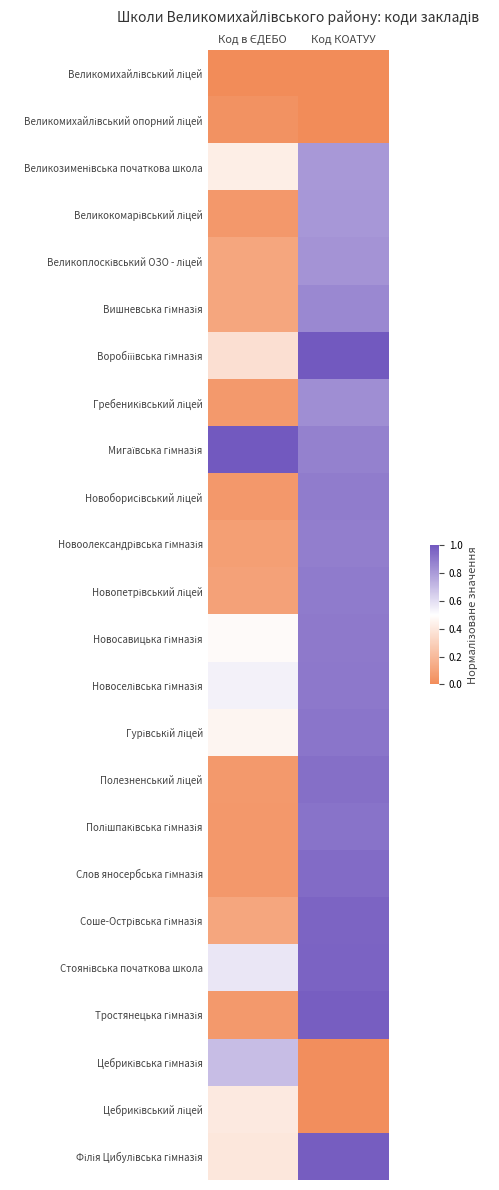

Rank the series by their maximum value, from lowest to highest.

Великомихайлівський ліцей, Великомихайлівський опорний ліцей, Цебриківський ліцей, Цебриківська гімназія, Великозименівська початкова школа, Великокомарівський ліцей, Великоплосківський ОЗО - ліцей, Гребениківський ліцей, Вишневська гімназія, Новоолександрівська гімназія, Новоборисівський ліцей, Новопетрівський ліцей, Новосавицька гімназія, Новоселівська гімназія, Гурівській ліцей, Полішпаківська гімназія, Полезненський ліцей, Слов яносербська гімназія, Соше-Острівська гімназія, Стоянівська початкова школа, Тростянецька гімназія, Філія Цибулівська гімназія, Воробіїівська гімназія, Мигаївська гімназія